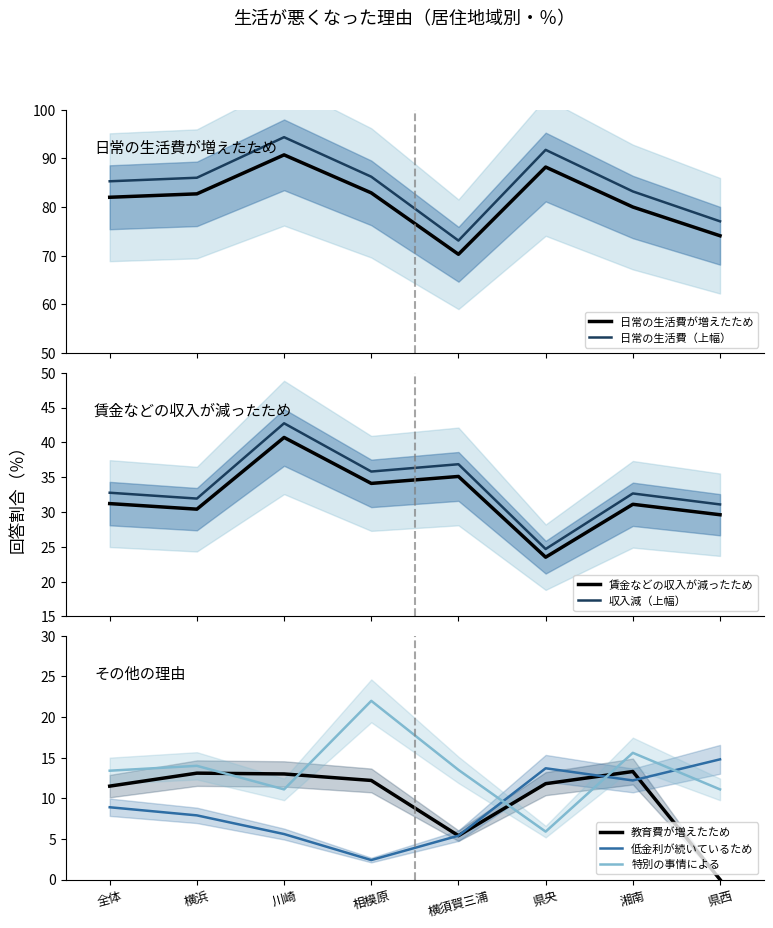

Reading left to right, what are all the values shown in this chart?

日常の生活費が増えたため: 82.0	82.7	90.7	82.9	70.3	88.2	80.0	74.1
賃金などの収入が減ったため: 31.2	30.4	40.7	34.1	35.1	23.5	31.1	29.6
教育費が増えたため: 11.5	13.1	13.0	12.2	5.4	11.8	13.3	0.0
低金利が続いているため: 8.9	7.9	5.6	2.4	5.4	13.7	12.2	14.8
特別の事情による: 13.4	14.0	11.1	22.0	13.5	5.9	15.6	11.1